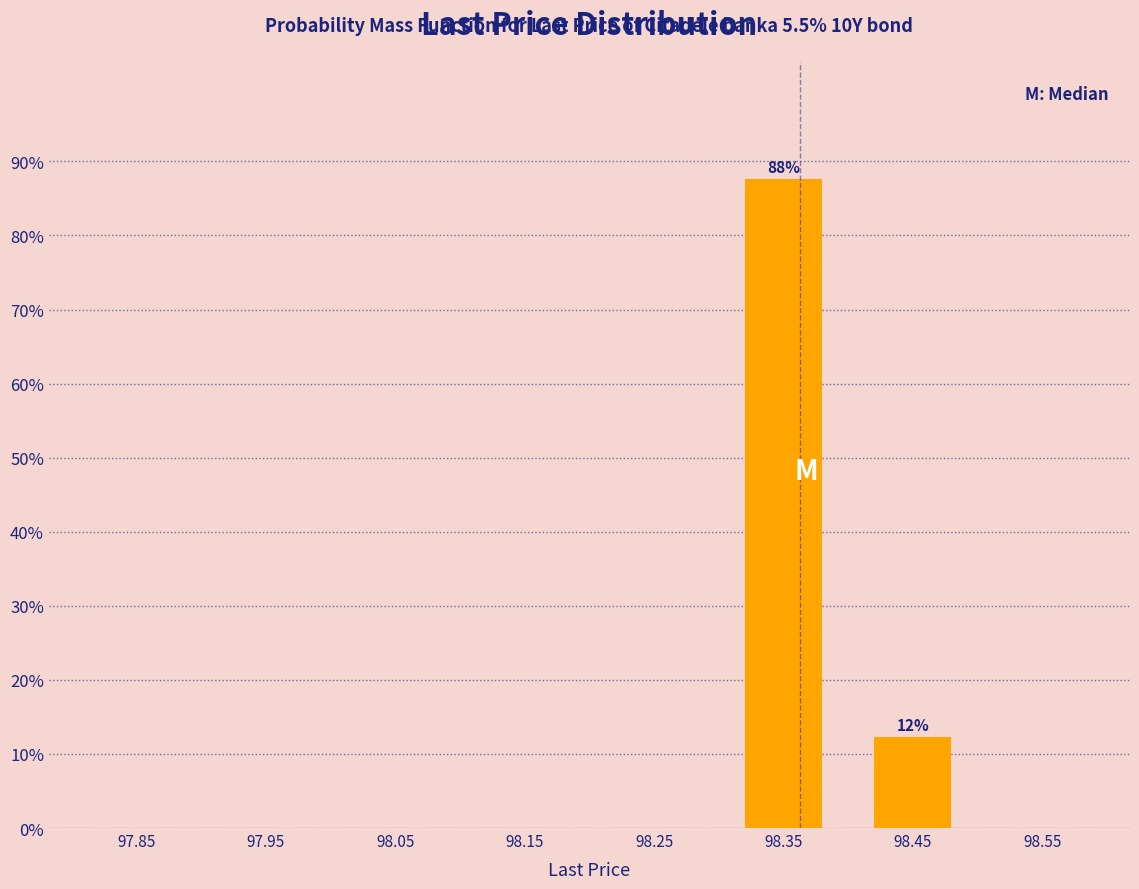

Over which range of the x-axis is the bar tallest?

98.3 to 98.4